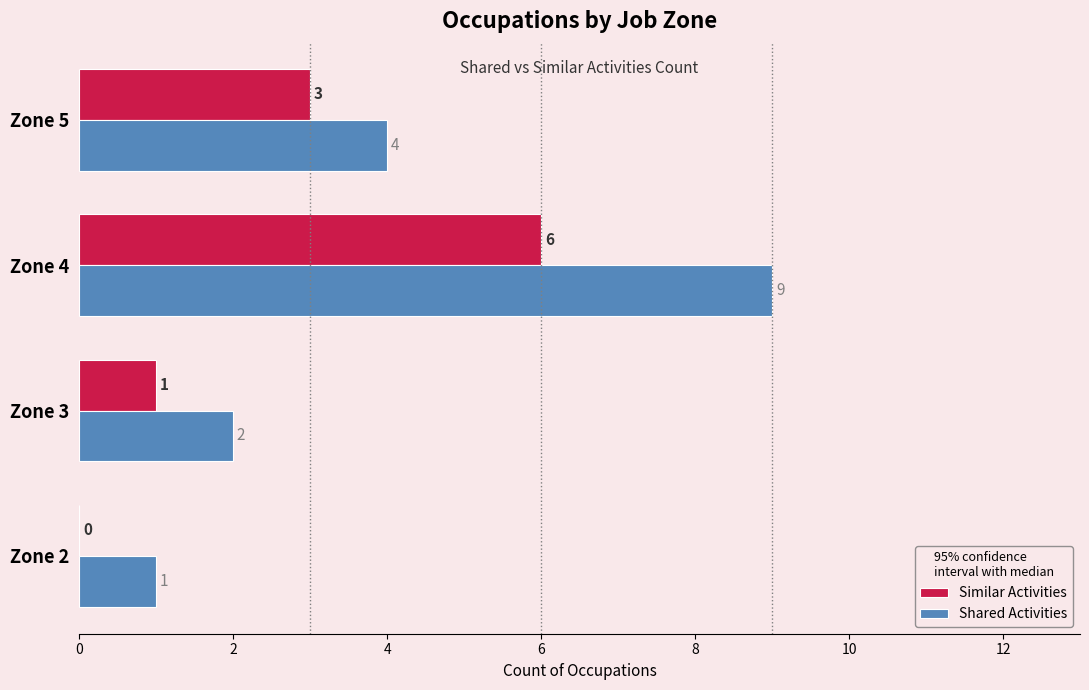

Where is Shared Activities nearest to the value 5?

Zone 5